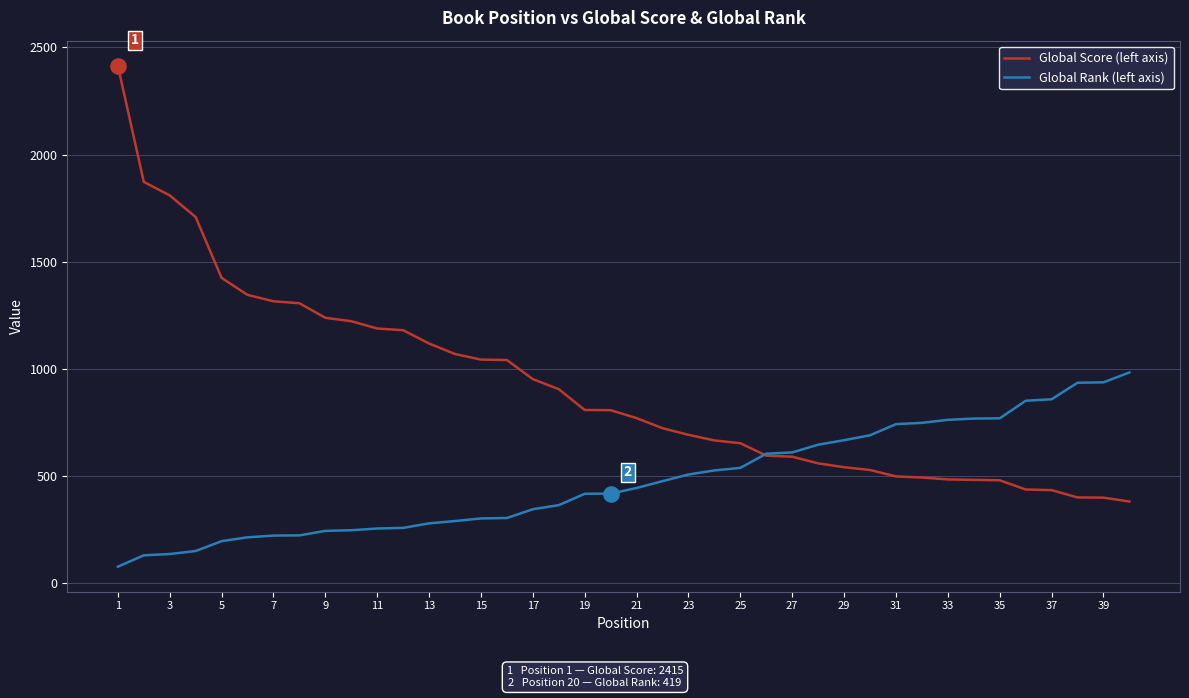

What is the smallest value displayed?

78